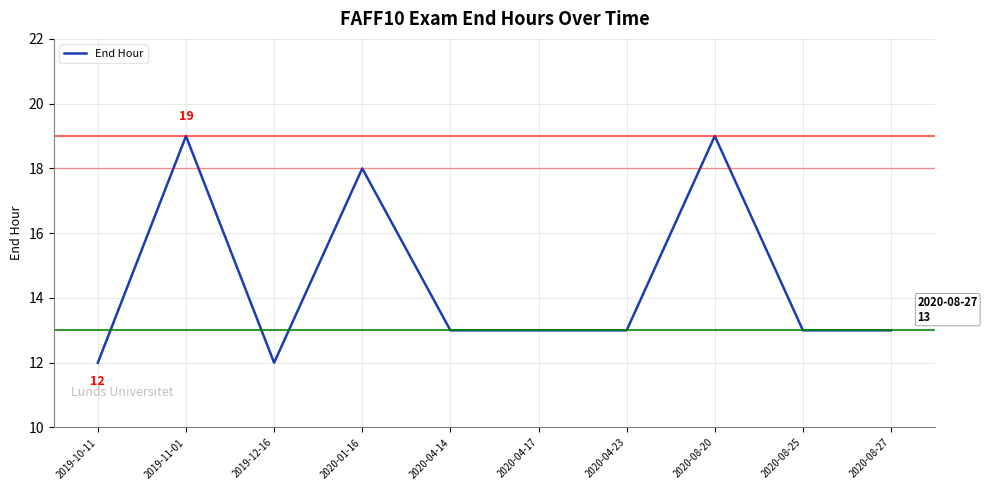

True or false: there are more than 0 points higher than both neighbors.

True